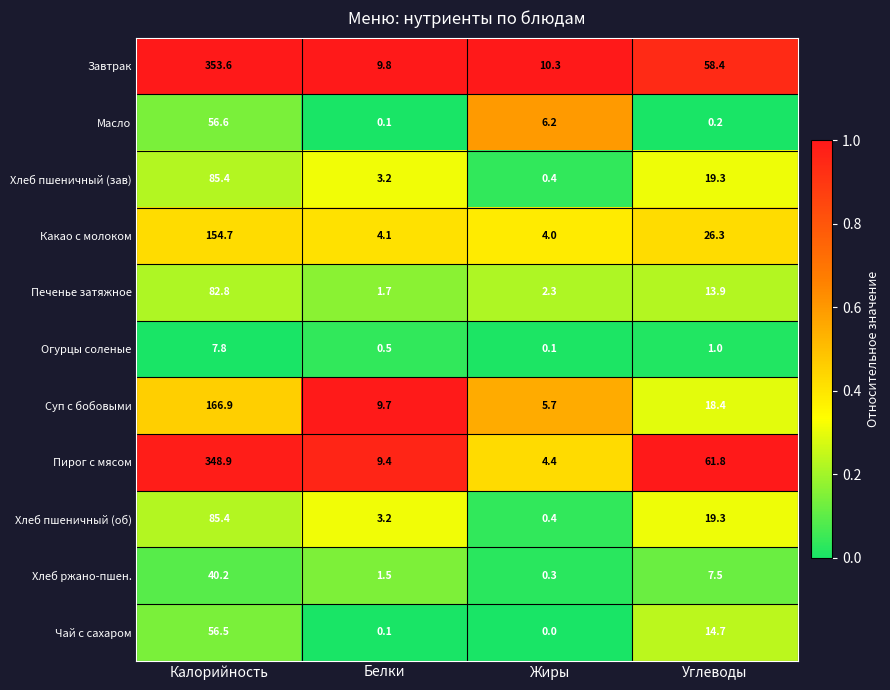

At which label does Завтрак first exceed 58?

Калорийность